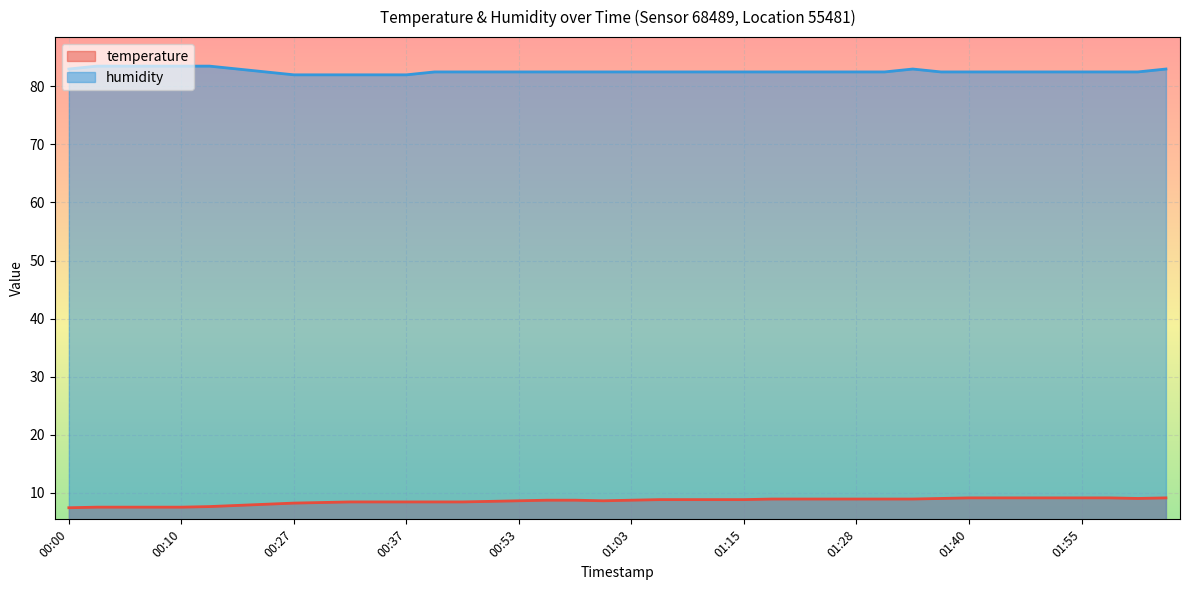

What position from the left is 01:35?

32